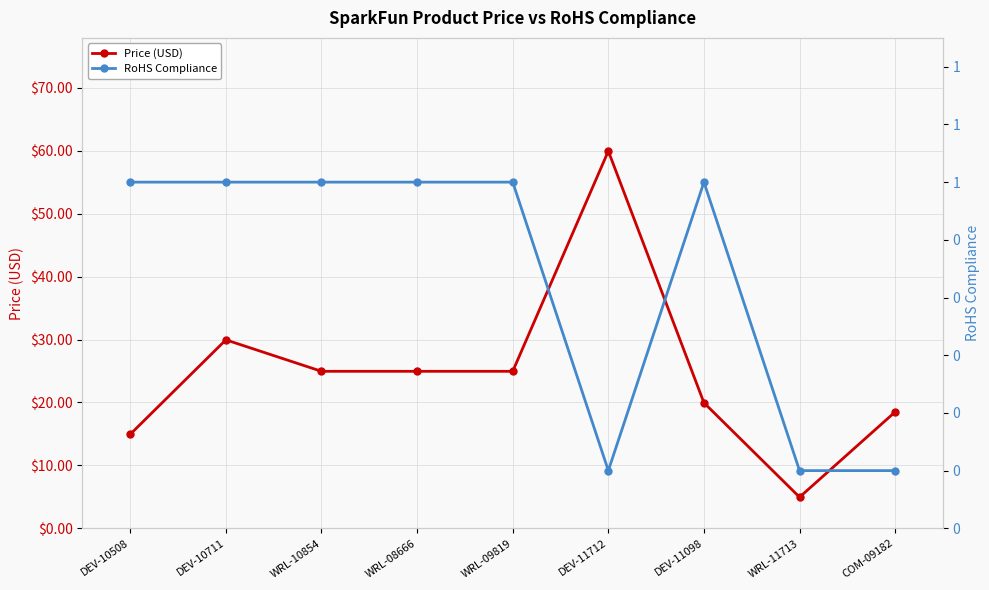

True or false: RoHS Compliance and Price (USD) cross at least once.

False